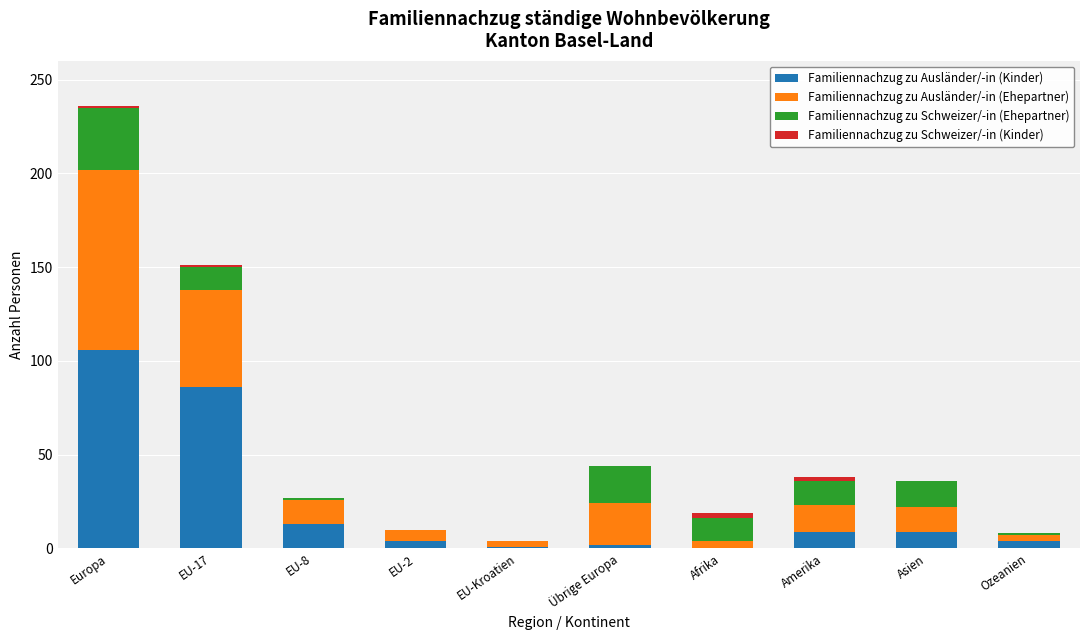

At which category is the sum across all series the highest?

Europa